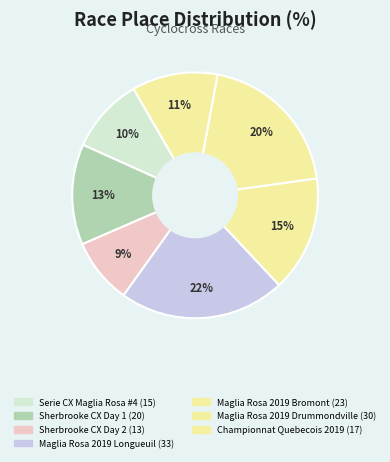

Rank the categories by value from lowest to highest.

Sherbrooke CX Day 2, Serie CX Maglia Rosa #4, Championnat Quebecois 2019, Sherbrooke CX Day 1, Maglia Rosa 2019 Bromont, Maglia Rosa 2019 Drummondville, Maglia Rosa 2019 Longueuil